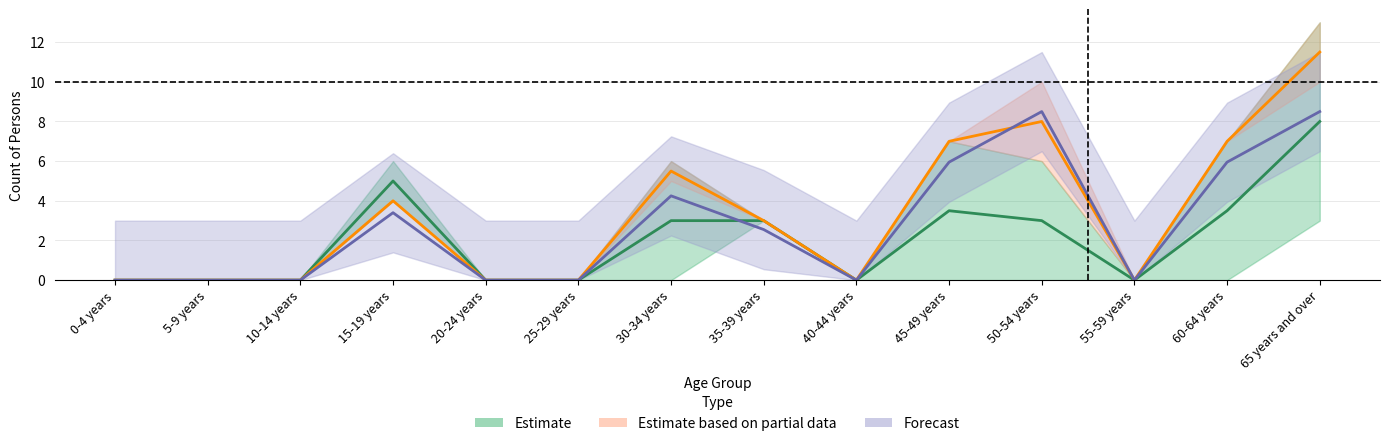

Is it true that Non-Indigenous Persons equals 7.5 at 20-24 years?

False